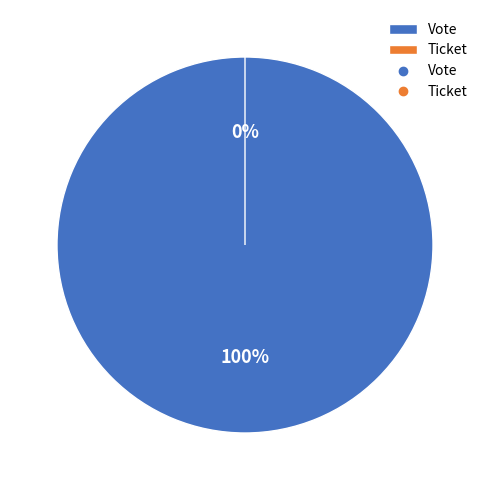

To the nearest percent, what is the difference between the Ticket and Vote slice percentages?

100%